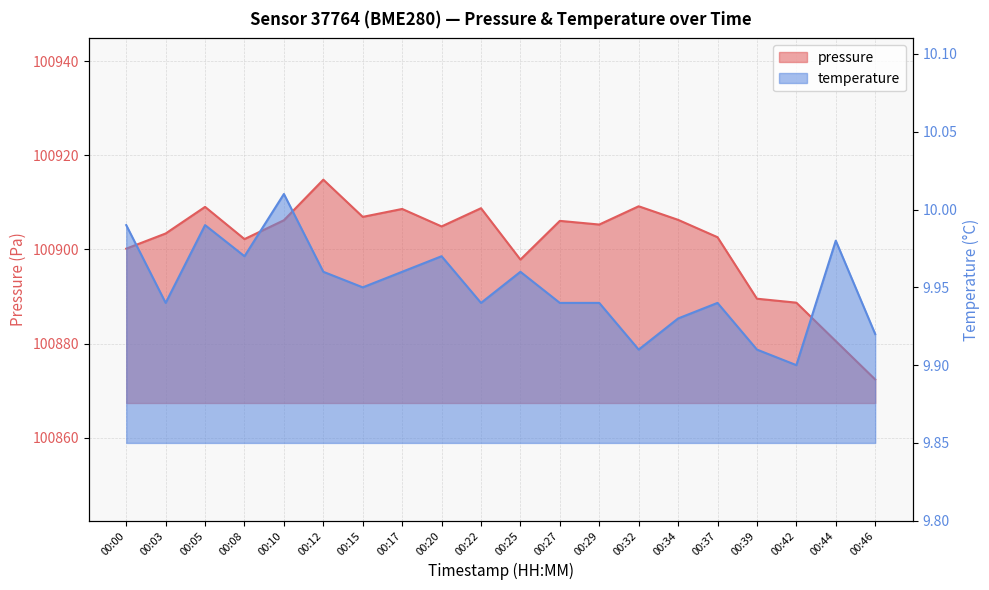

Is it true that pressure equals 100914.8 at 00:12?

True